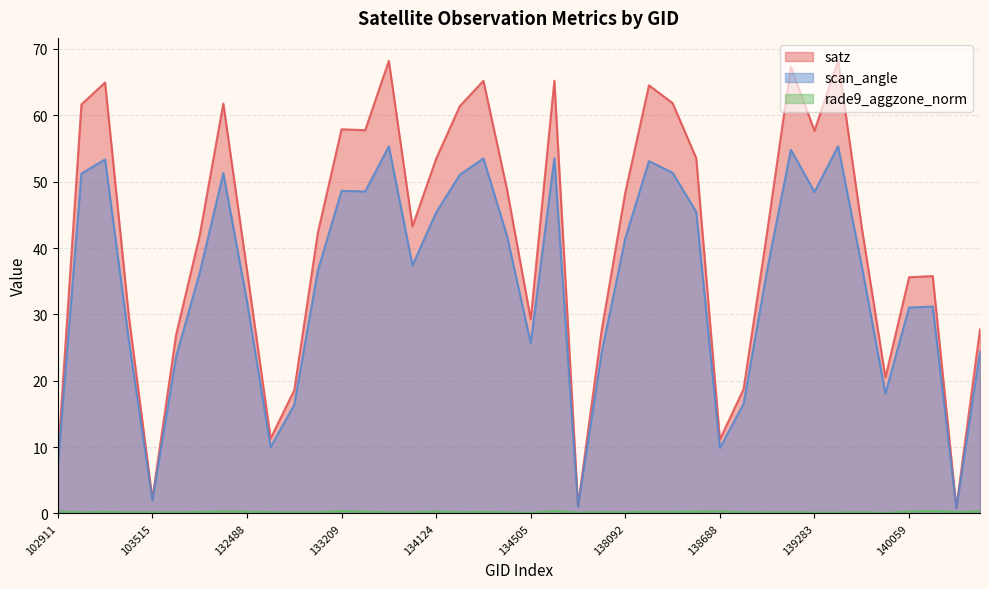

What is the greatest value displayed?

68.3